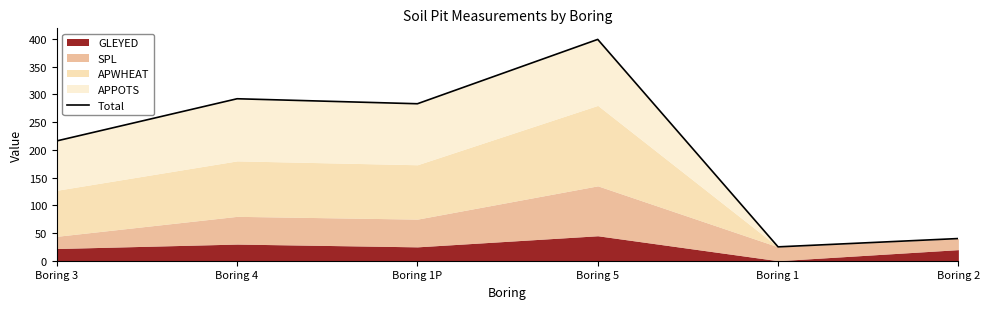

How many values are below 283?

3